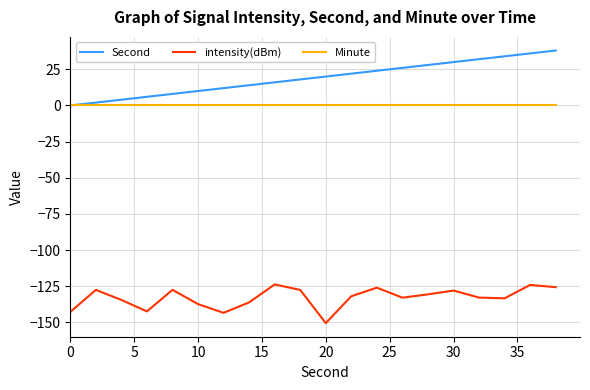

What is the minimum value shown in the chart?

-150.5